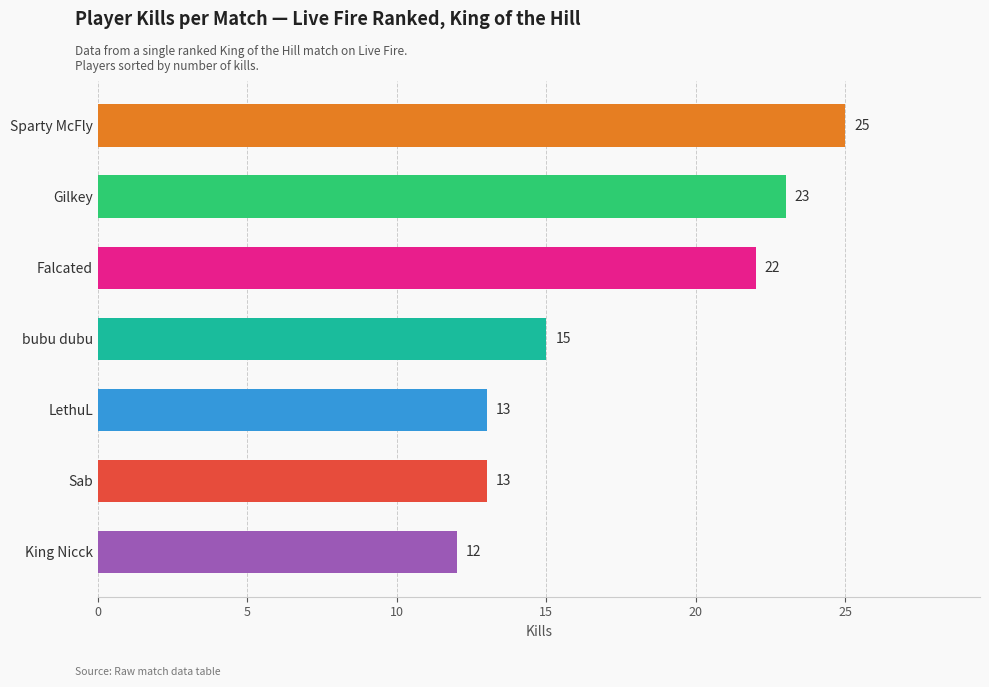

What is the change in value from Falcated to Gilkey?

+1